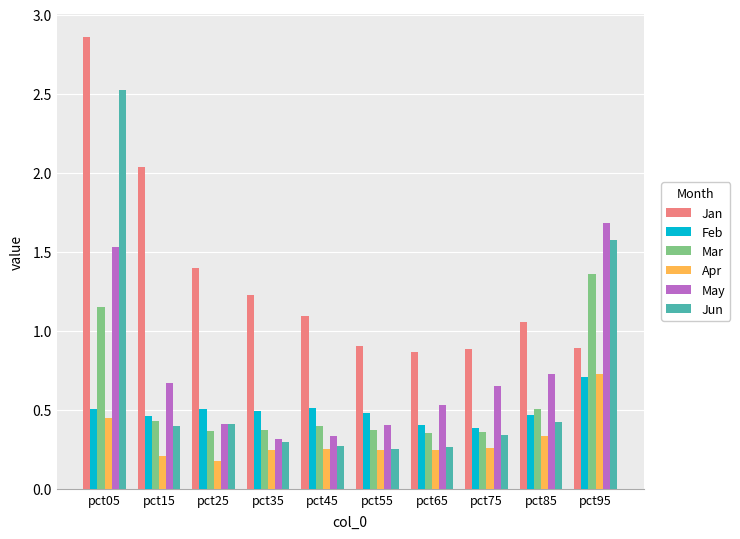

Which series has the largest range (max minus min)?

Jun